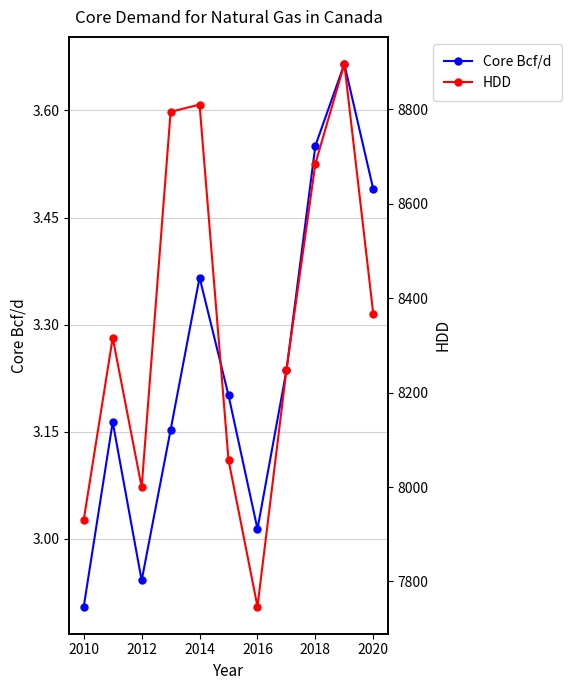

Which category has the lowest value in the Core Bcf/d series?

2010